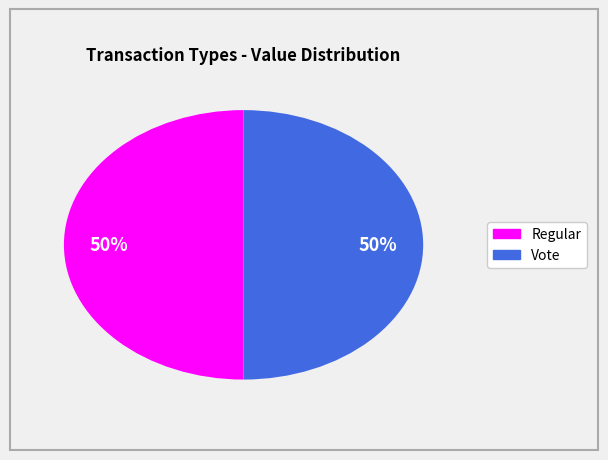

How many slices are in this pie chart?

2